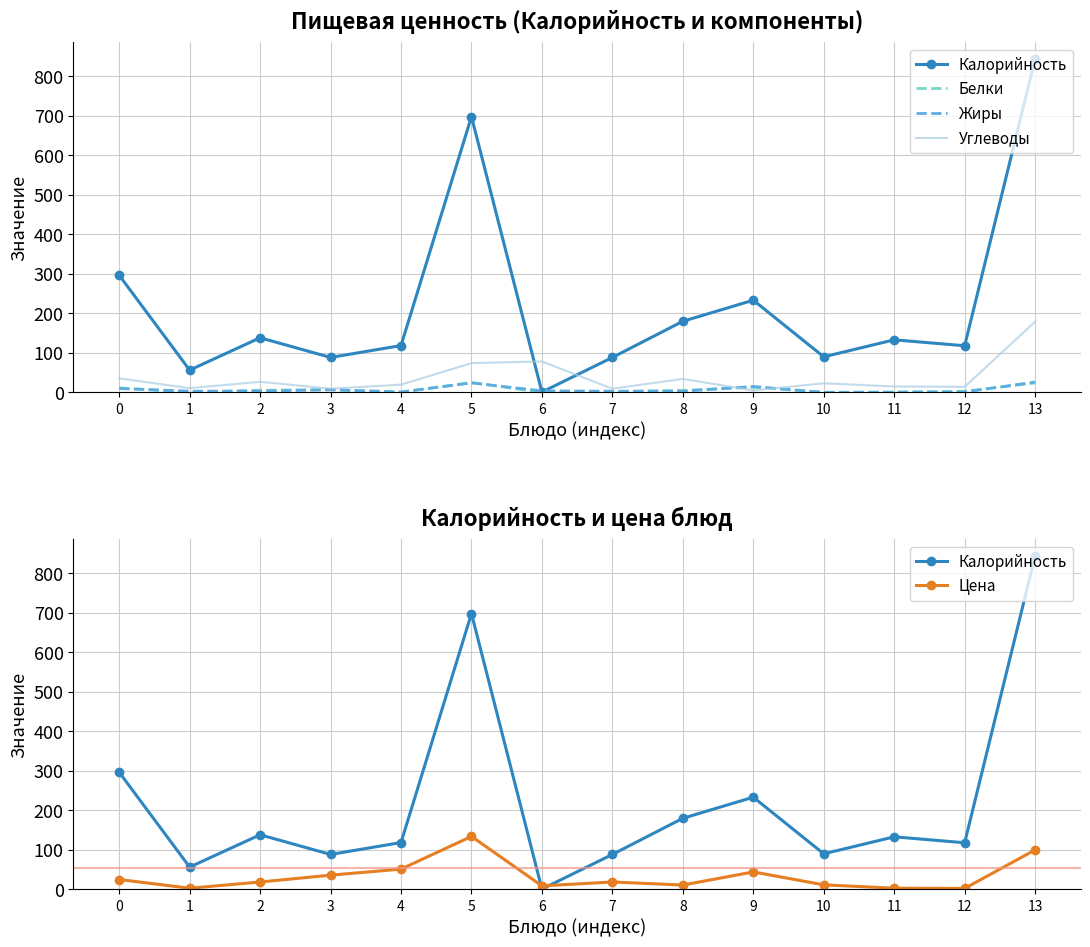

The value of Калорийность at 10 is 90.0. True or false?

True